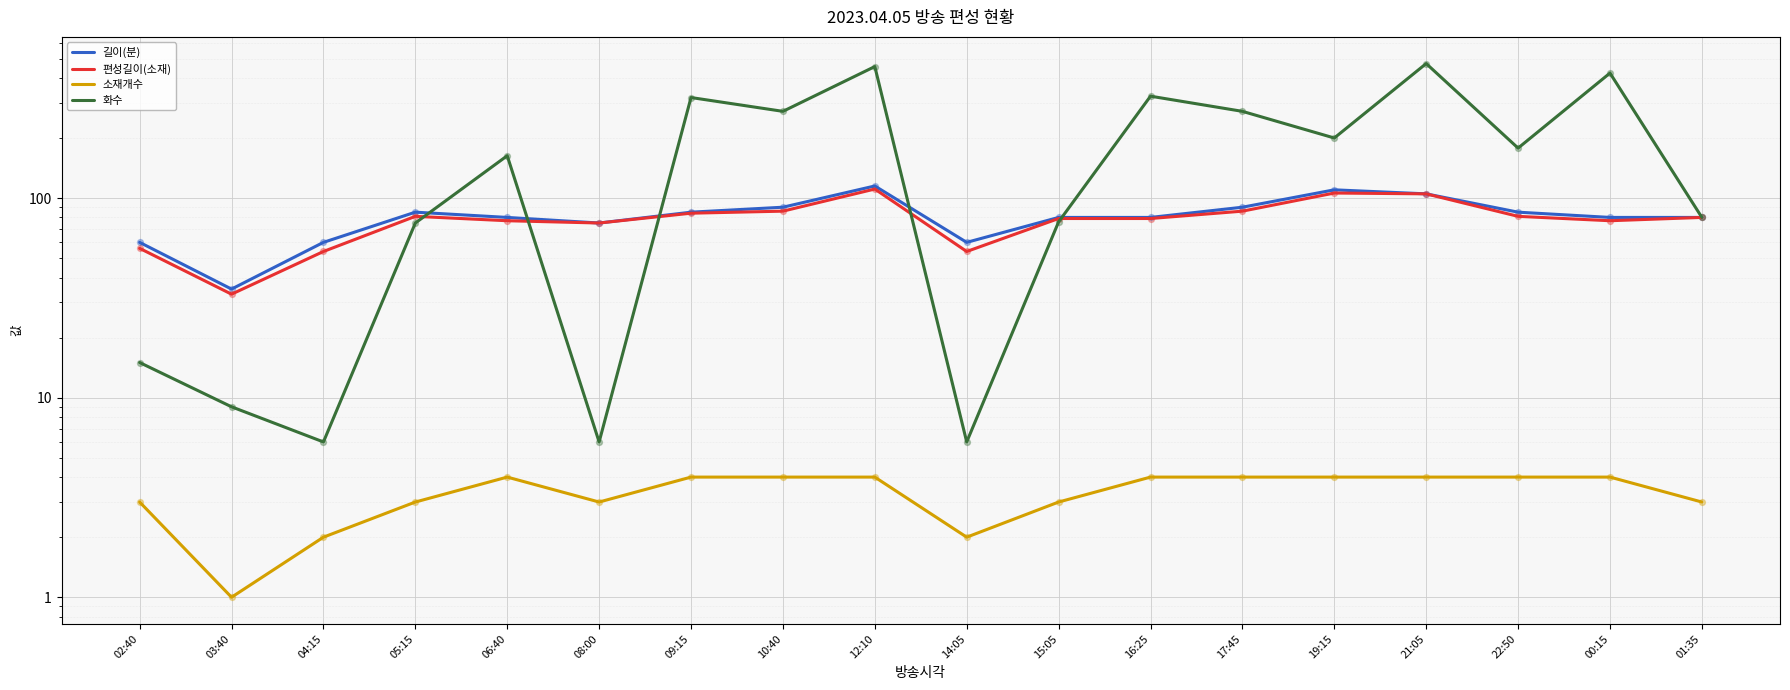

What are all the series names shown in the legend?

길이(분), 편성길이(소재), 소재개수, 화수